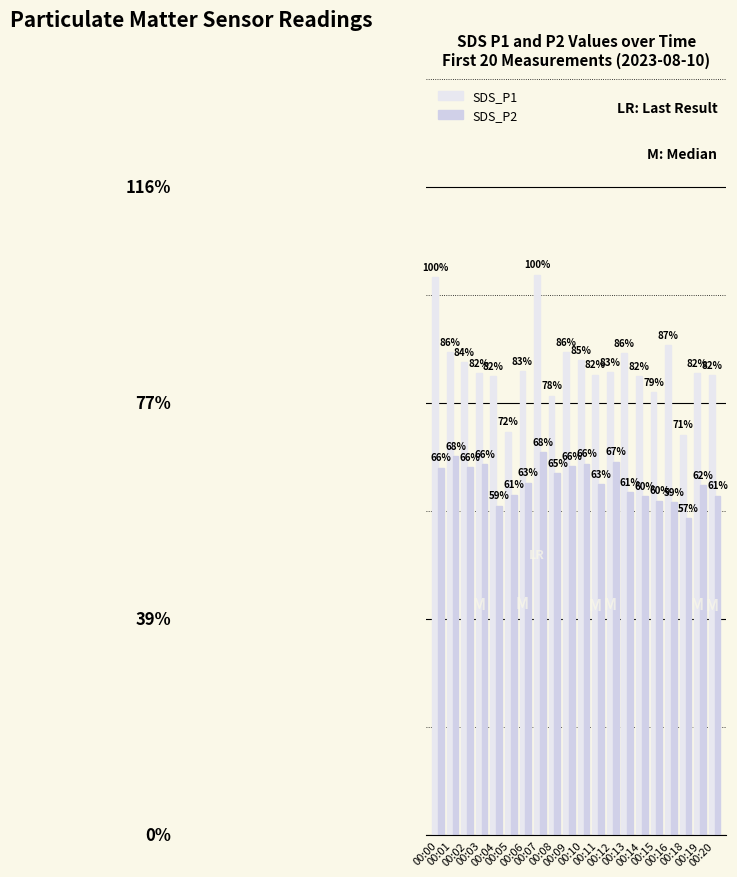

What is the total value across all series at 00:11?

30.1